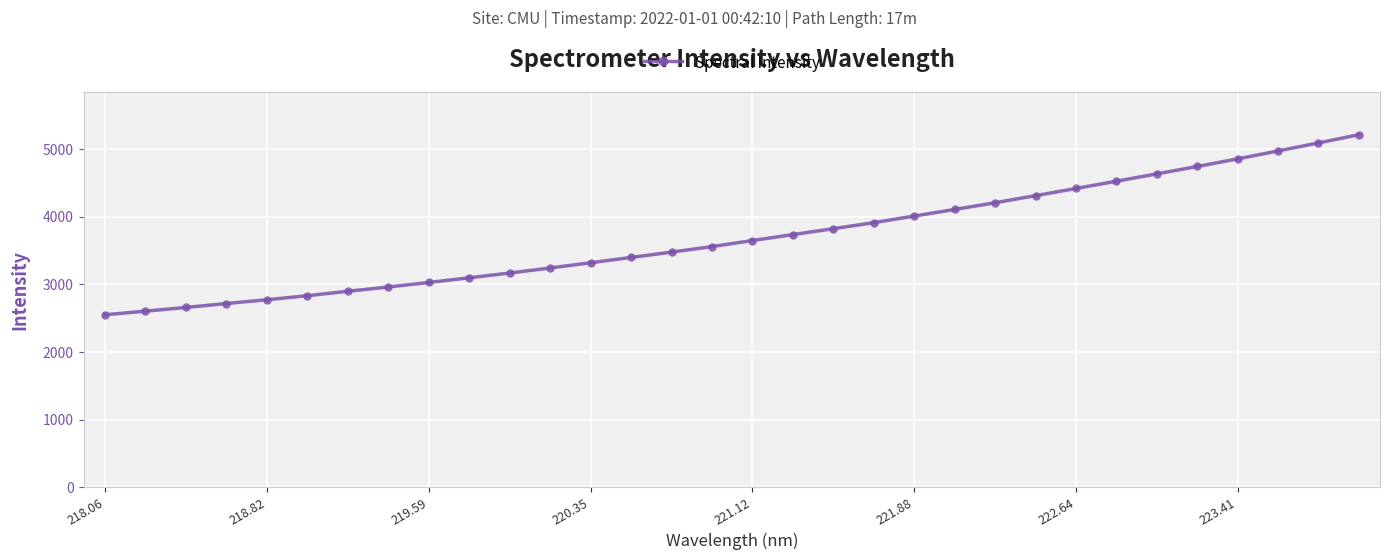

What is the value of the 19th point from the left?

3826.3